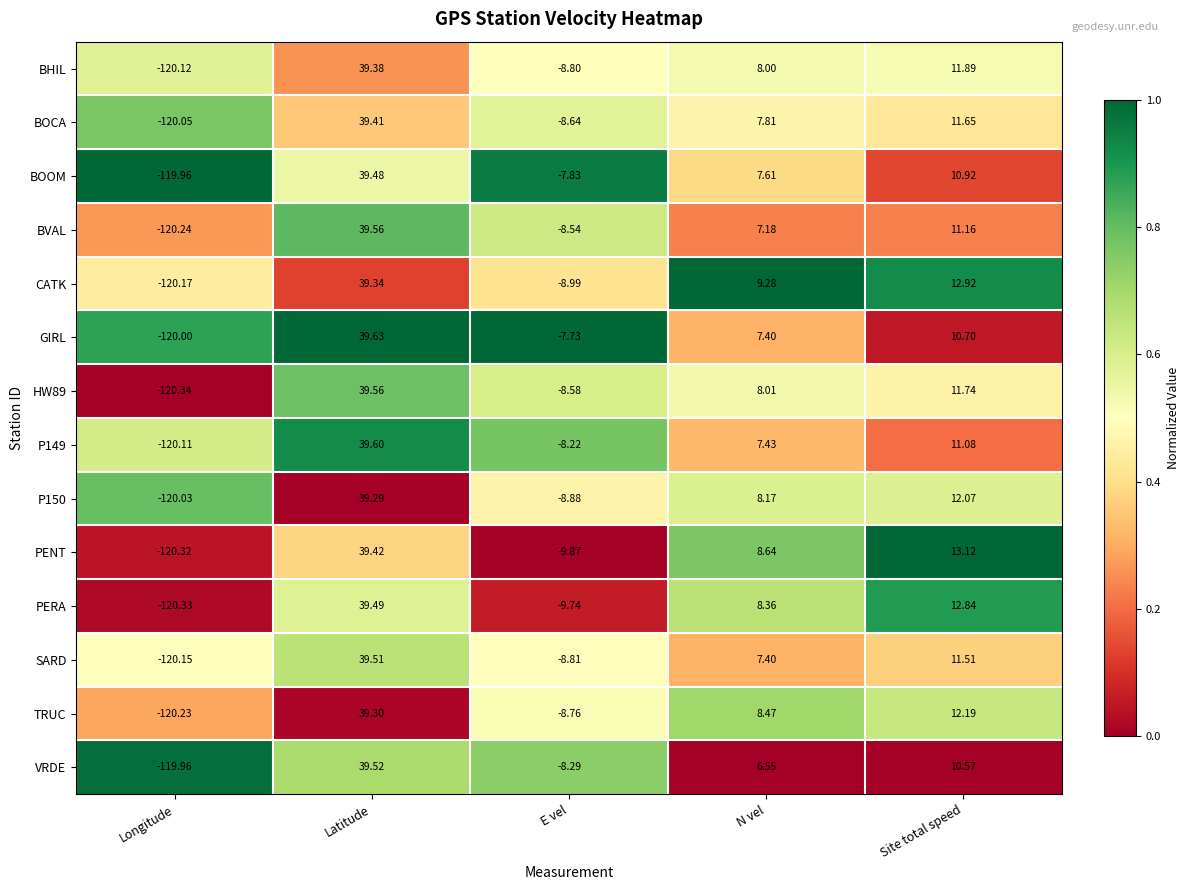

Between E vel and N vel, which series saw the biggest shift?

PENT